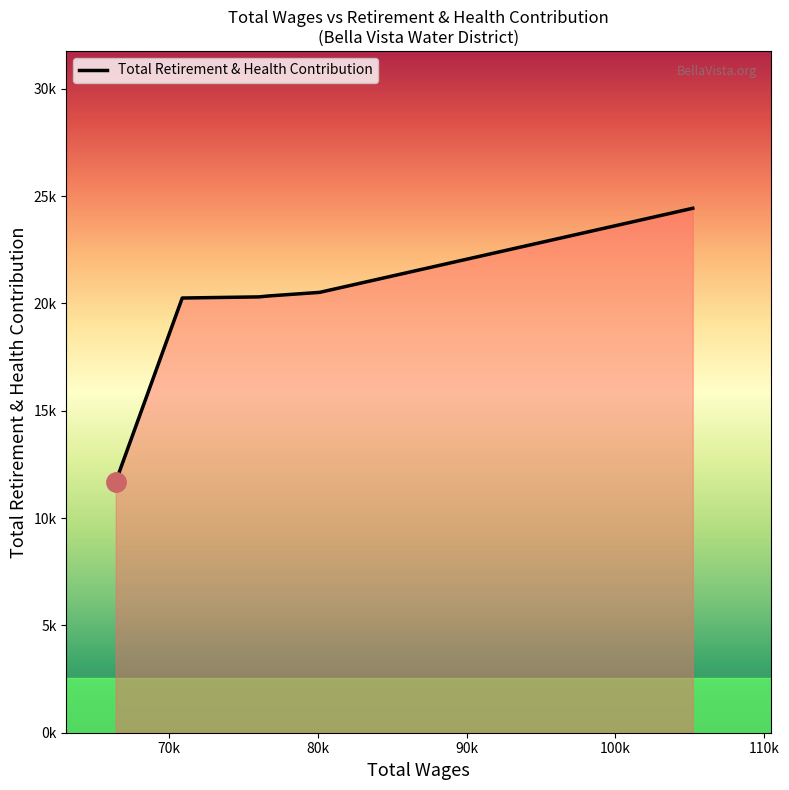

Is this an area chart (filled region under the line)?

Yes